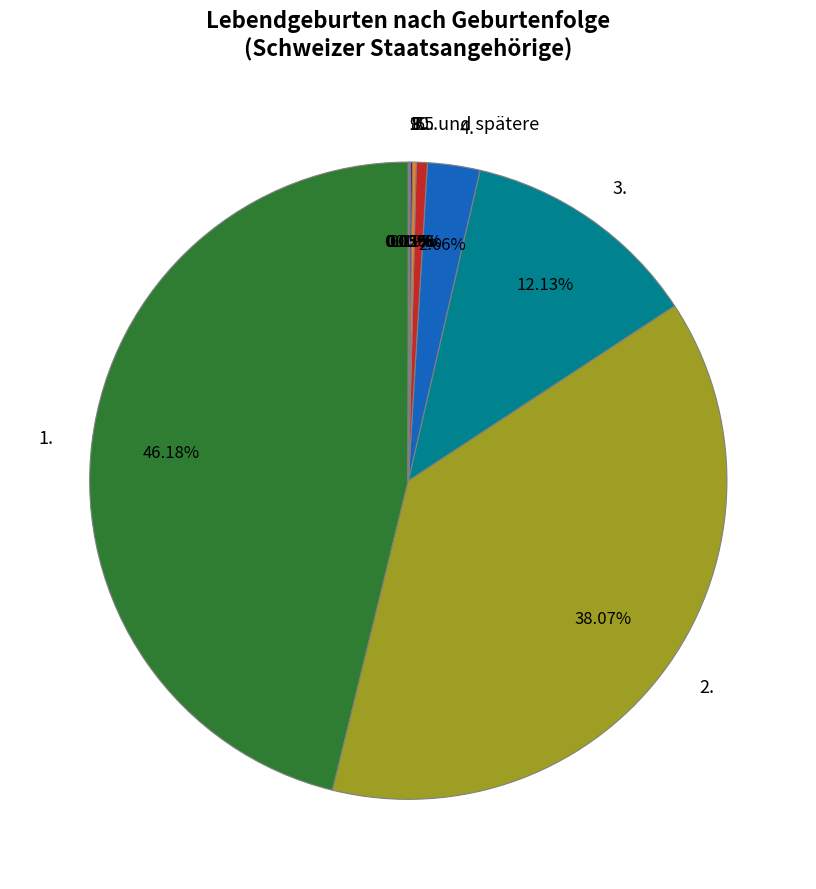

Is there any slice that represents more than half of the pie?

No